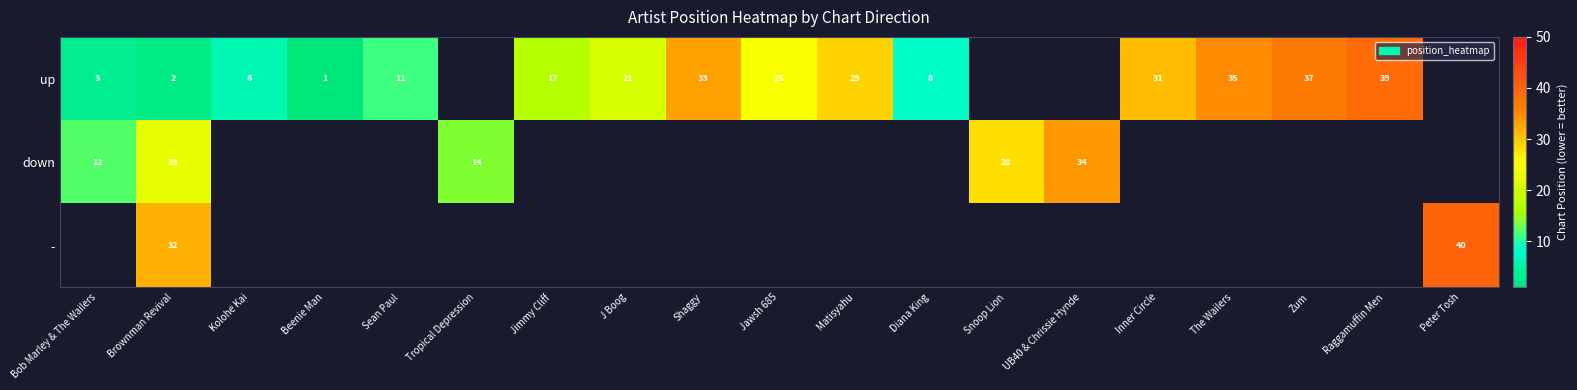

How many categories are shown in the chart?

19